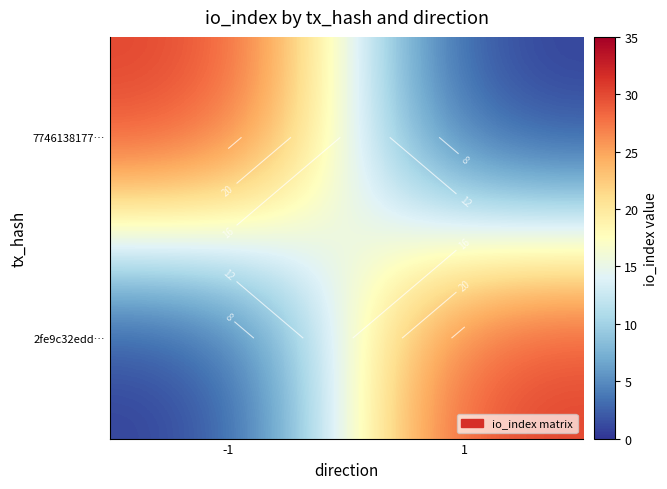

At 1, list the series in order from smallest to largest.

7746138177…, 2fe9c32edd…